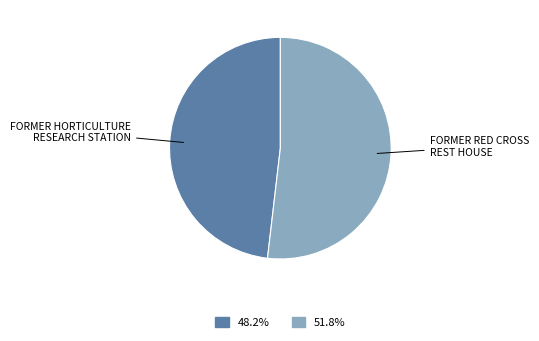

Approximately how many times larger is the value at FORMER HORTICULTURE RESEARCH STATION compared to FORMER RED CROSS REST HOUSE?

0.9